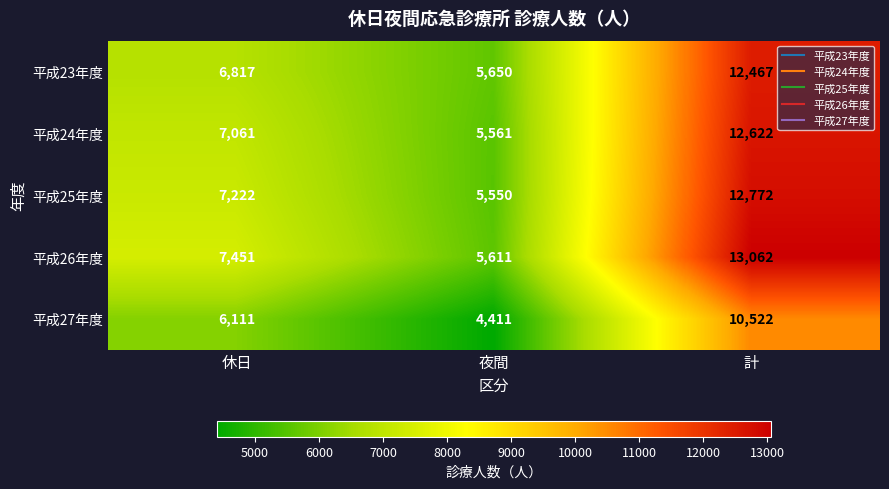

How many distinct data groups are displayed?

5